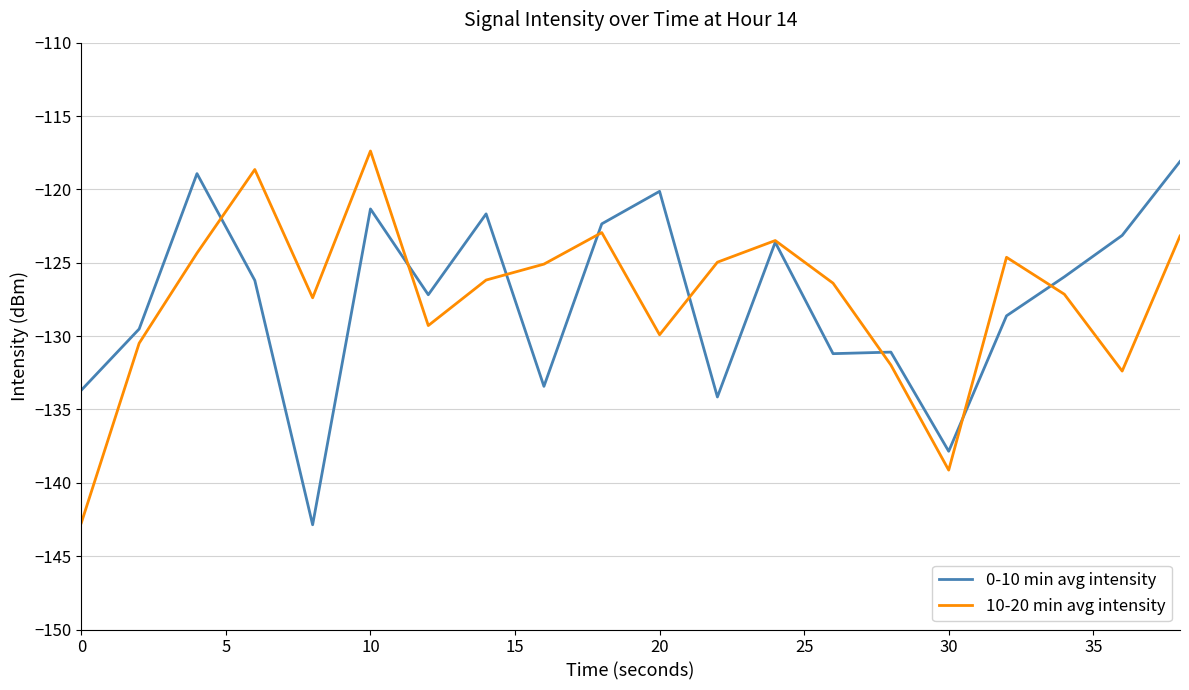

What are all the series names shown in the legend?

0-10 min avg intensity, 10-20 min avg intensity